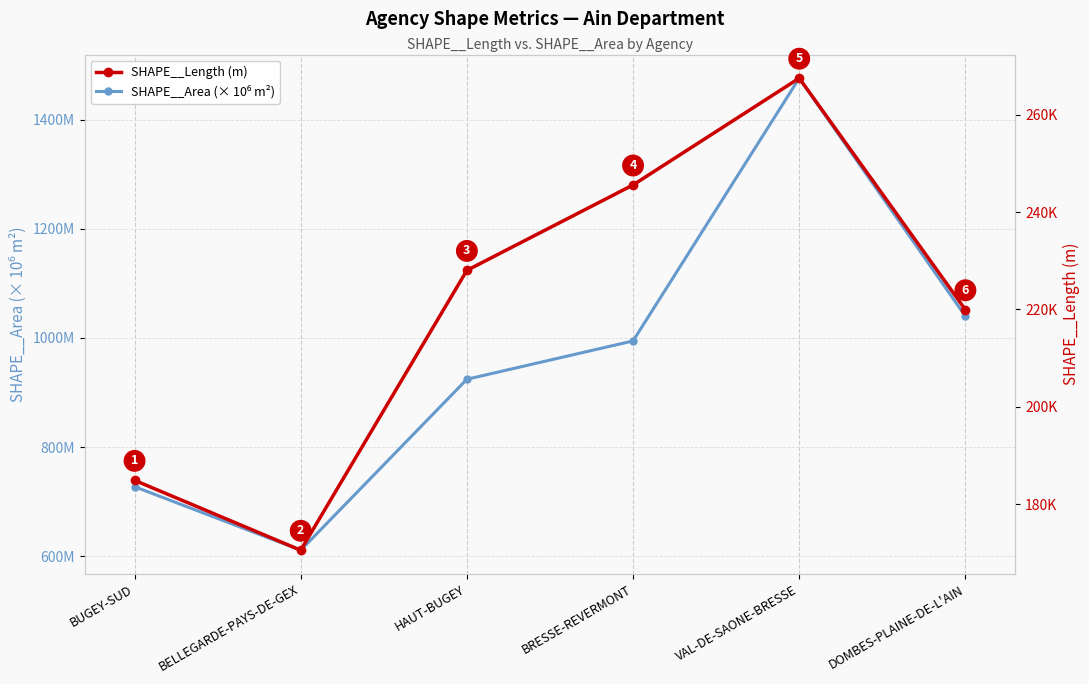

How many interior local valleys does the SHAPE__Area (× 10⁶ m²) series have?

1